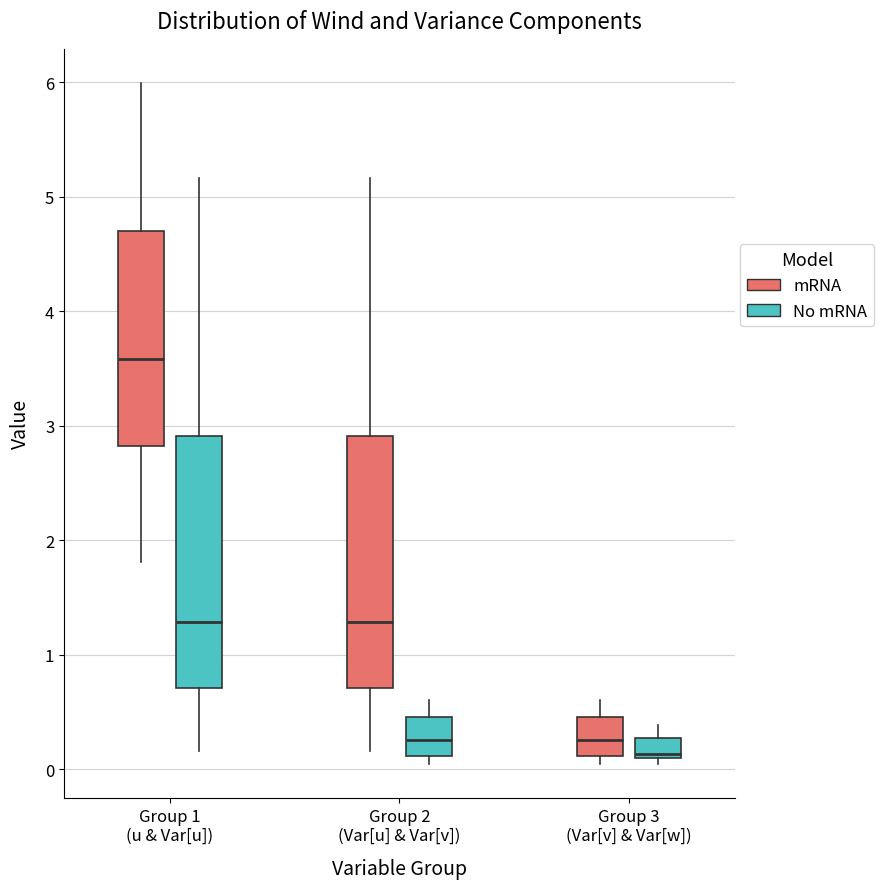

Which box has the lowest median line?

Group 3 (Var[v] & Var[w]) (No mRNA)